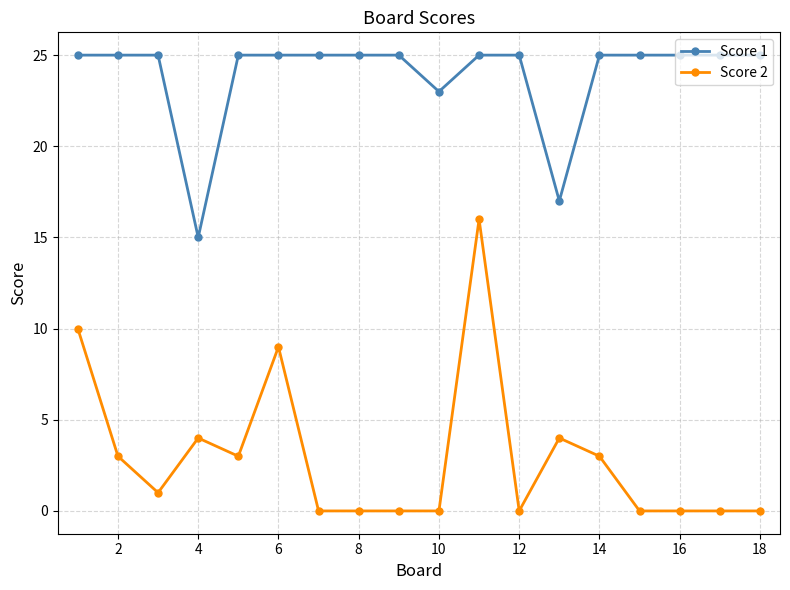

Which series has the largest total across all categories?

Score 1